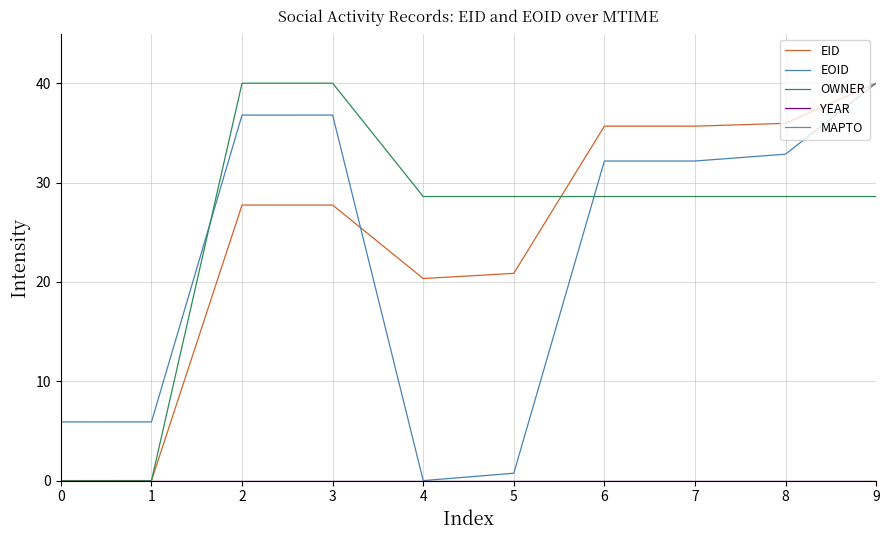

What is the maximum value for OWNER?

40.0